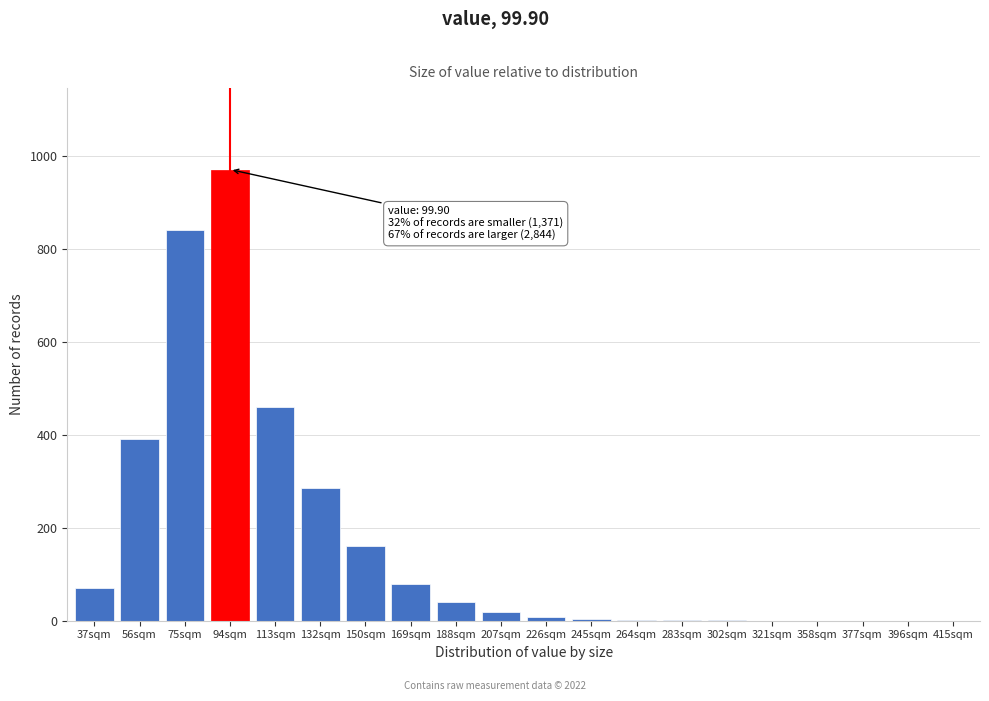

What is the maximum value shown in the chart?

970